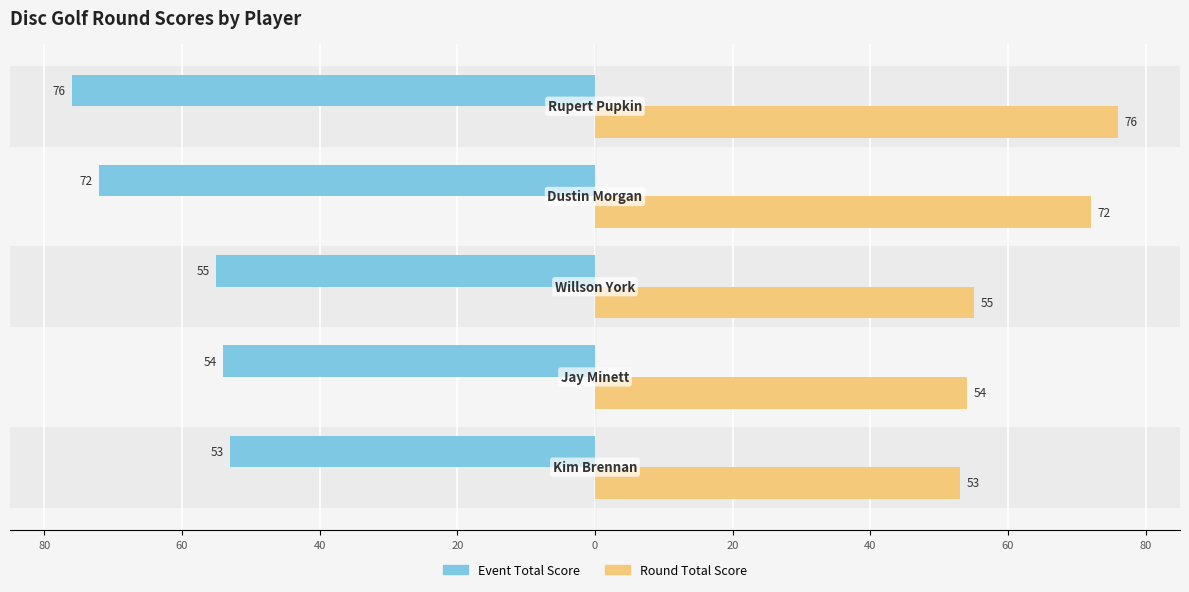

What is the difference between the maximum and second lowest values in the Round Total Score series?

22